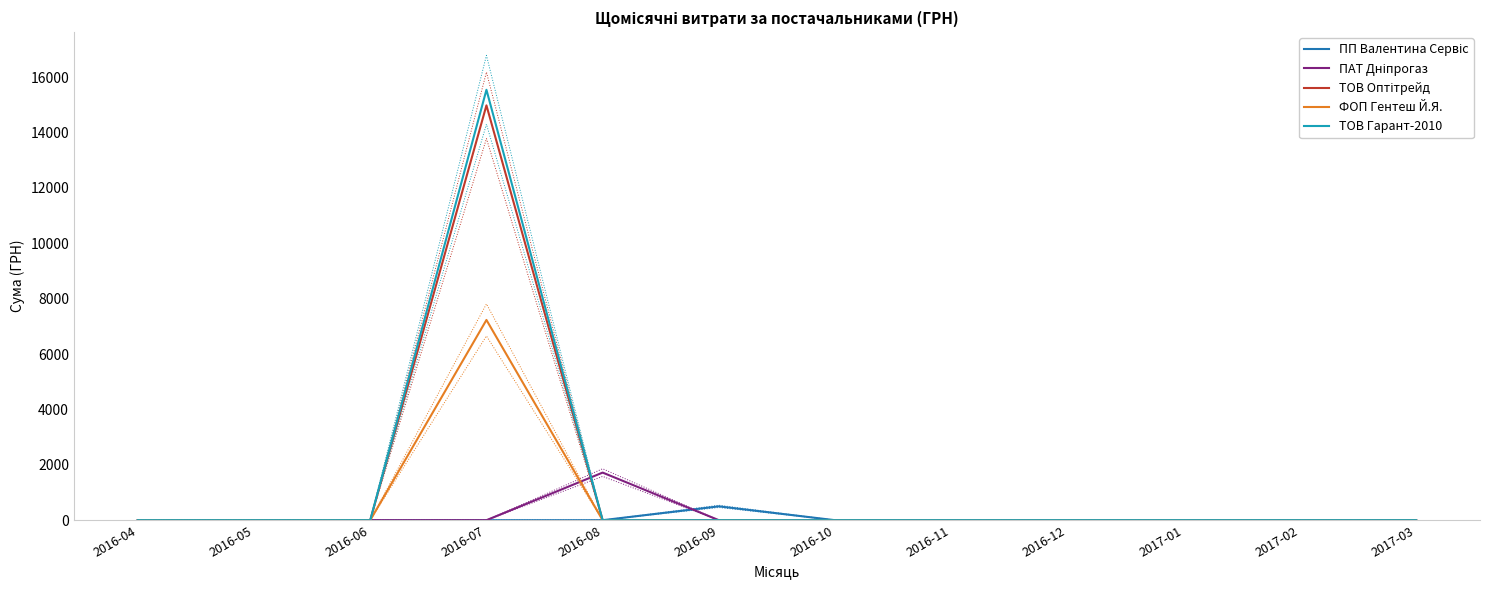

Rank the series by their maximum value, from highest to lowest.

ТОВ Гарант-2010, ТОВ Оптітрейд, ФОП Гентеш Й.Я., ПАТ Дніпрогаз, ПП Валентина Сервіс